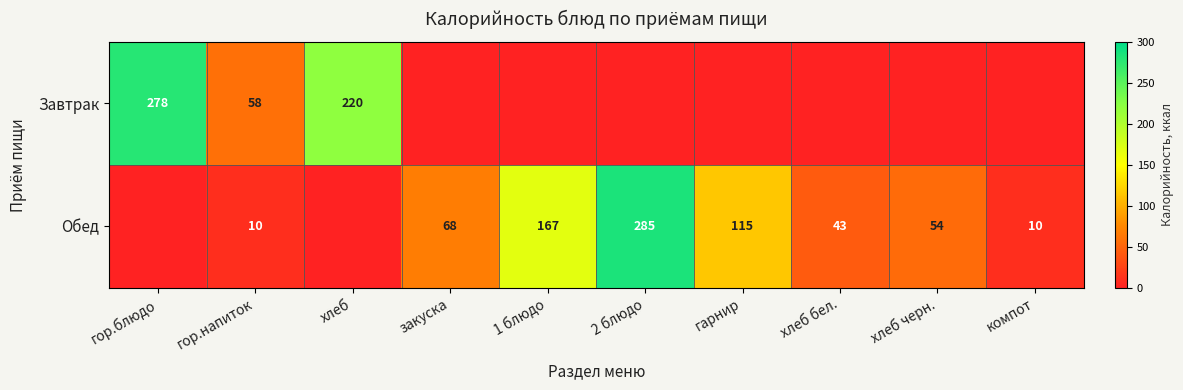

The value of Обед at 2 блюдо is 448. True or false?

False